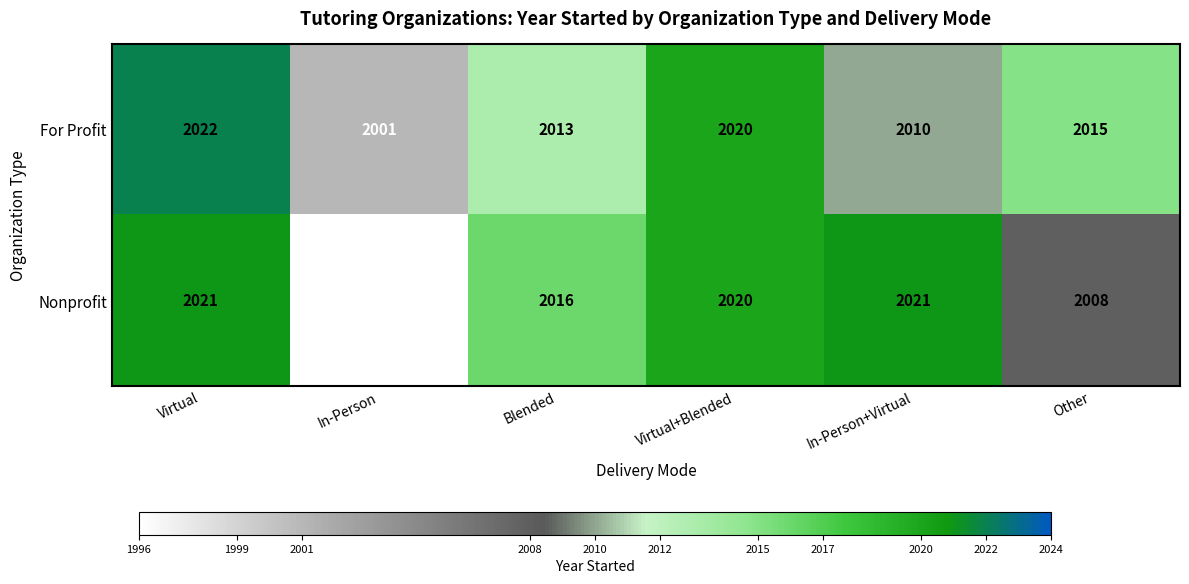

Reading right to left, transcribe all the data shown in this chart.

For Profit: Other=2015	In-Person+Virtual=2010	Virtual+Blended=2020	Blended=2013	In-Person=2001	Virtual=2022
Nonprofit: Other=2008	In-Person+Virtual=2021	Virtual+Blended=2020	Blended=2016	In-Person=1980	Virtual=2021